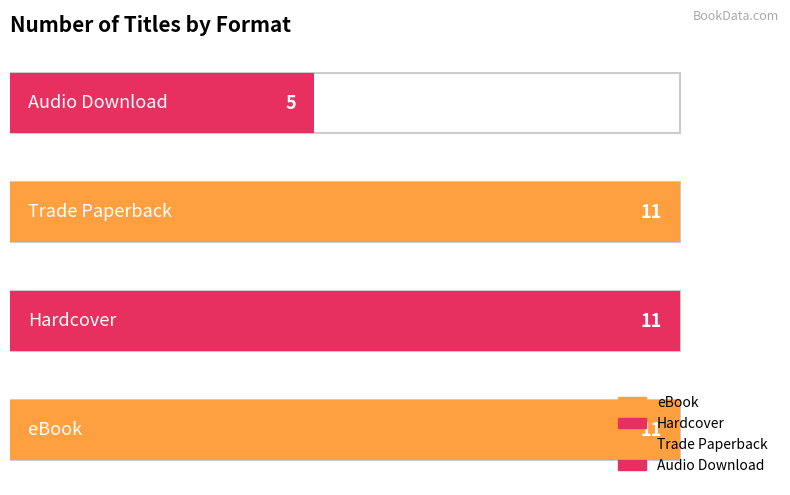

True or false: eBook has a value of 7 at eBook.

False